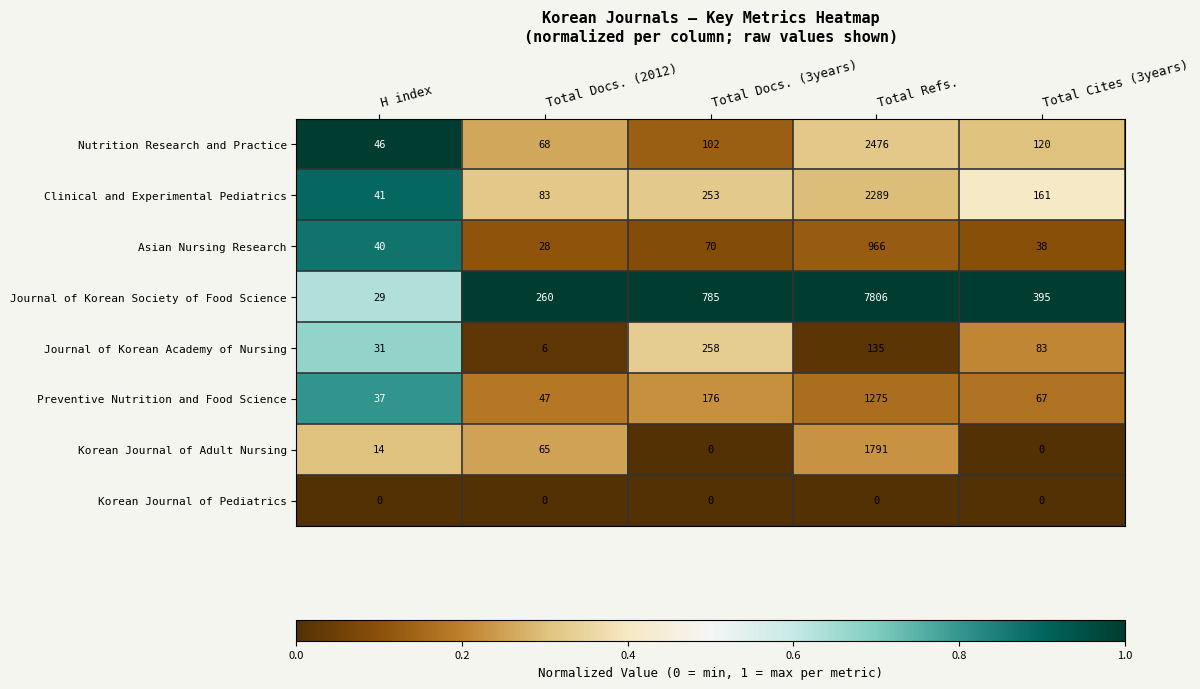

At which category is the sum across all series the highest?

Total Refs.